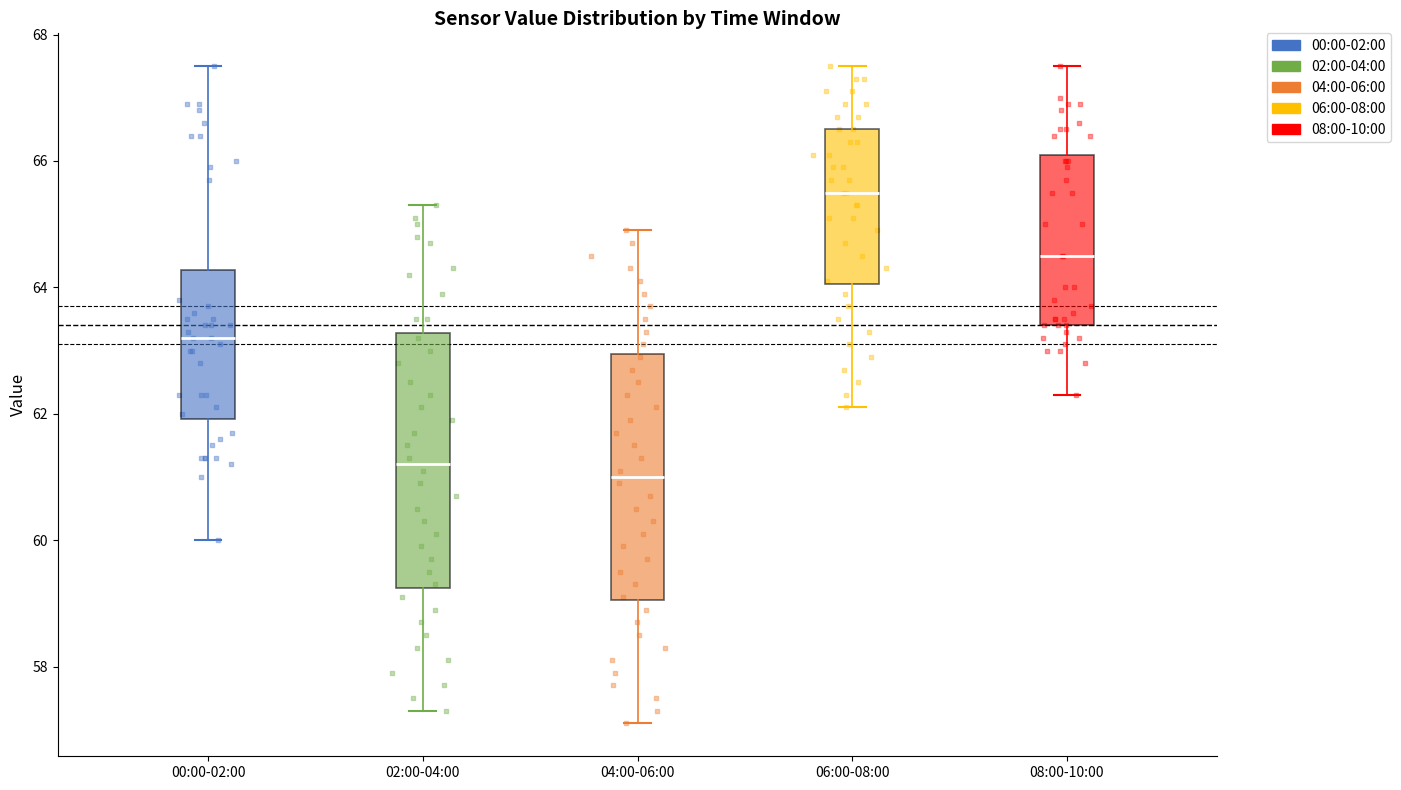

Reading left to right, transcribe this box plot: for each box, give where its median line is, the range the box spans, and where its two whiskers end, as read against the y-axis. The values are not printed on the chart, so give them approximately, as read against the axis.

00:00-02:00: median 63.2, box 62.0 to 64.2, whiskers 60.0 to 67.6
02:00-04:00: median 61.2, box 59.2 to 63.2, whiskers 57.4 to 65.4
04:00-06:00: median 61.0, box 59.0 to 63.0, whiskers 57.2 to 65.0
06:00-08:00: median 65.6, box 64.0 to 66.6, whiskers 62.2 to 67.6
08:00-10:00: median 64.6, box 63.4 to 66.2, whiskers 62.4 to 67.6